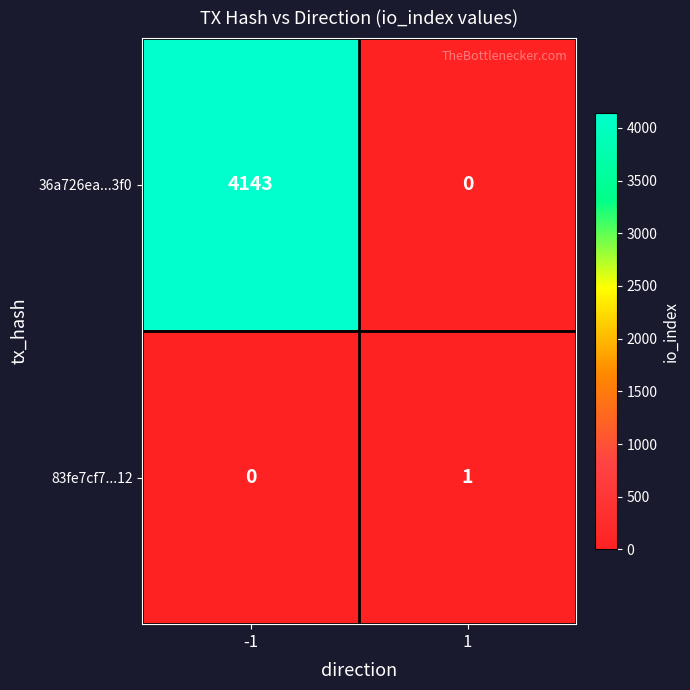

What is the sum of all 36a726ea...3f0 values?

4143